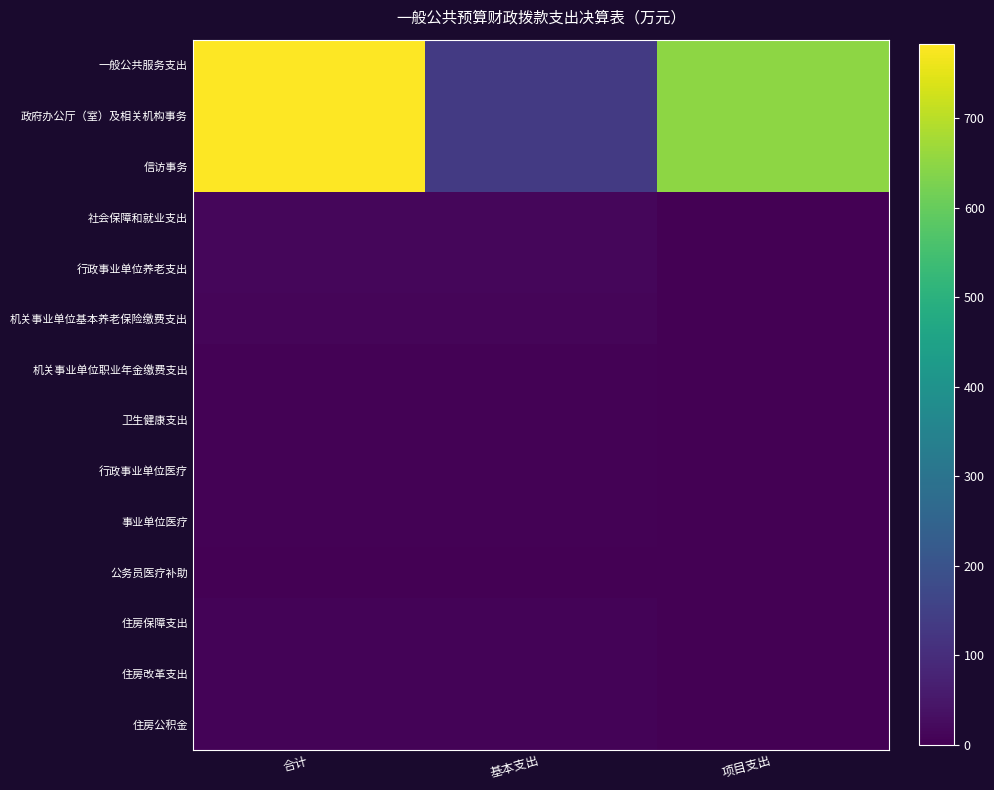

At which category is the sum across all series the highest?

合计